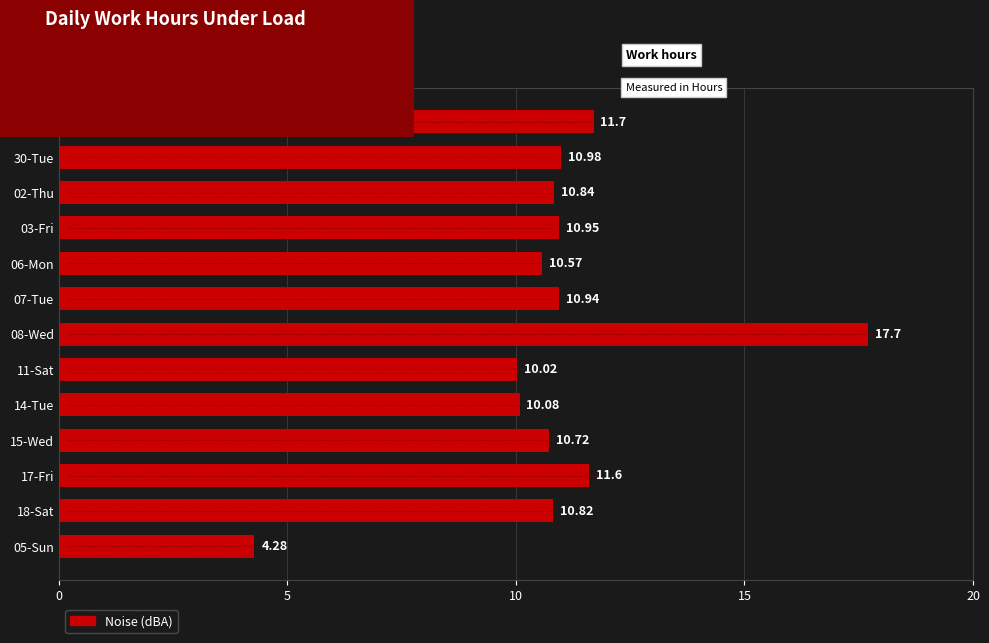

What is the difference between the maximum and second lowest values?

7.7